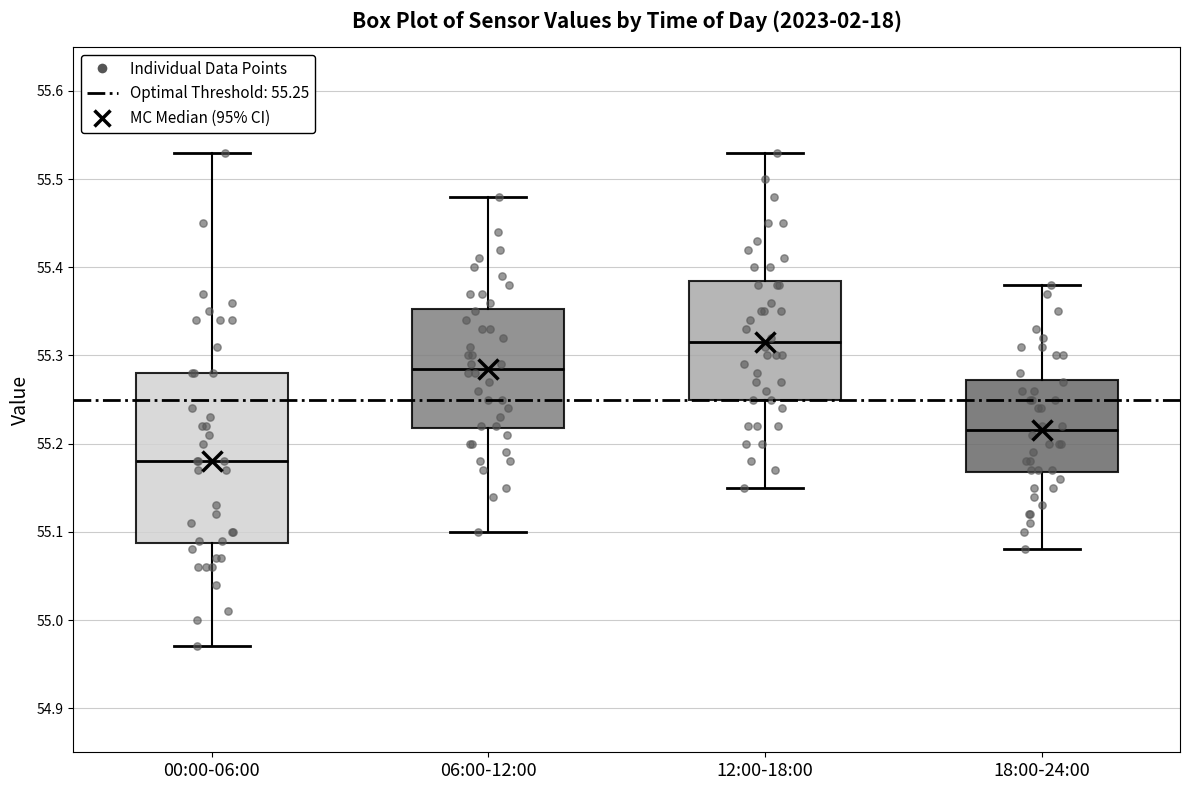

Which box's median line is the lowest?

00:00-06:00